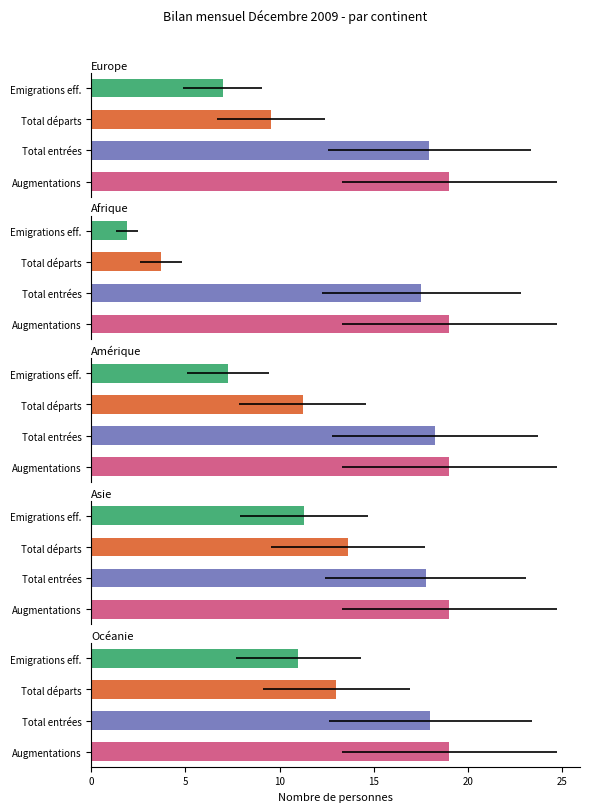

What is the label of the 2nd bar from the left?

Afrique